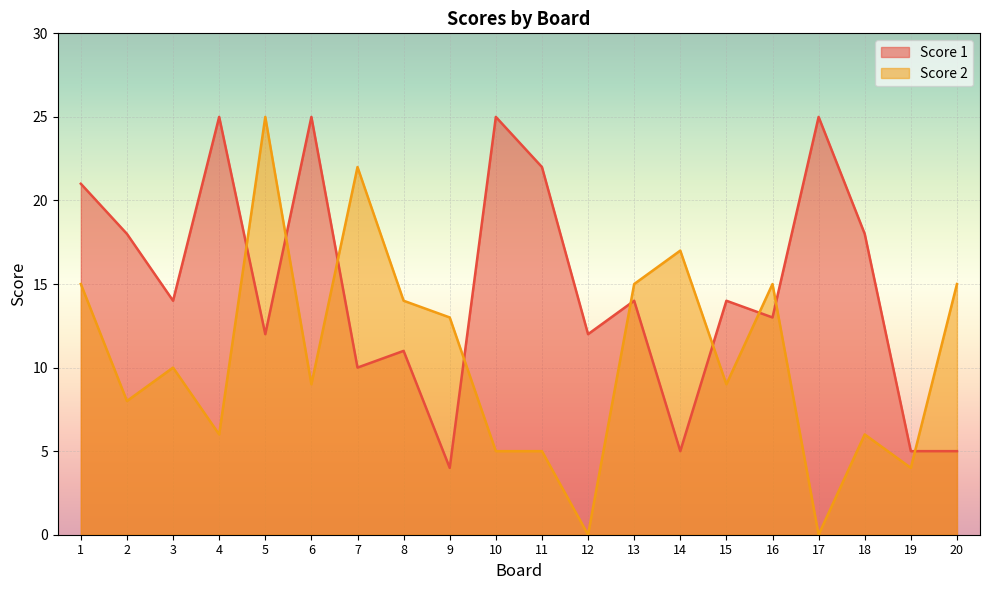

Where is the first local minimum for Score 2?

2